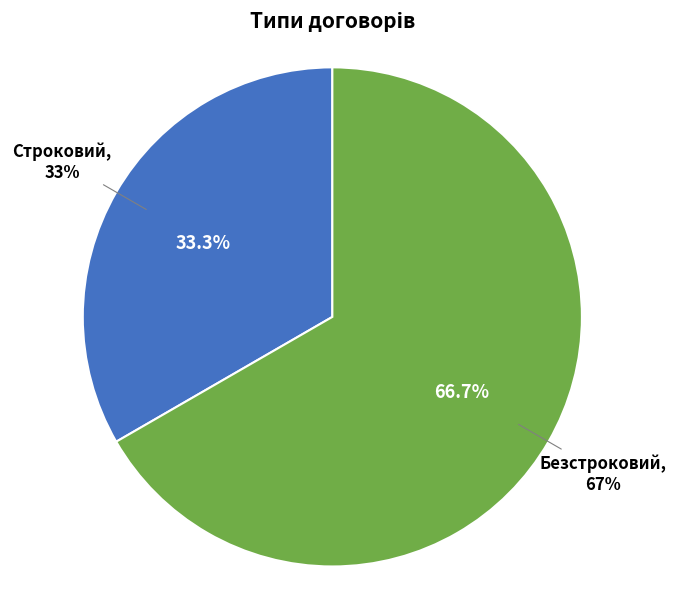

How many slices are in this pie chart?

2